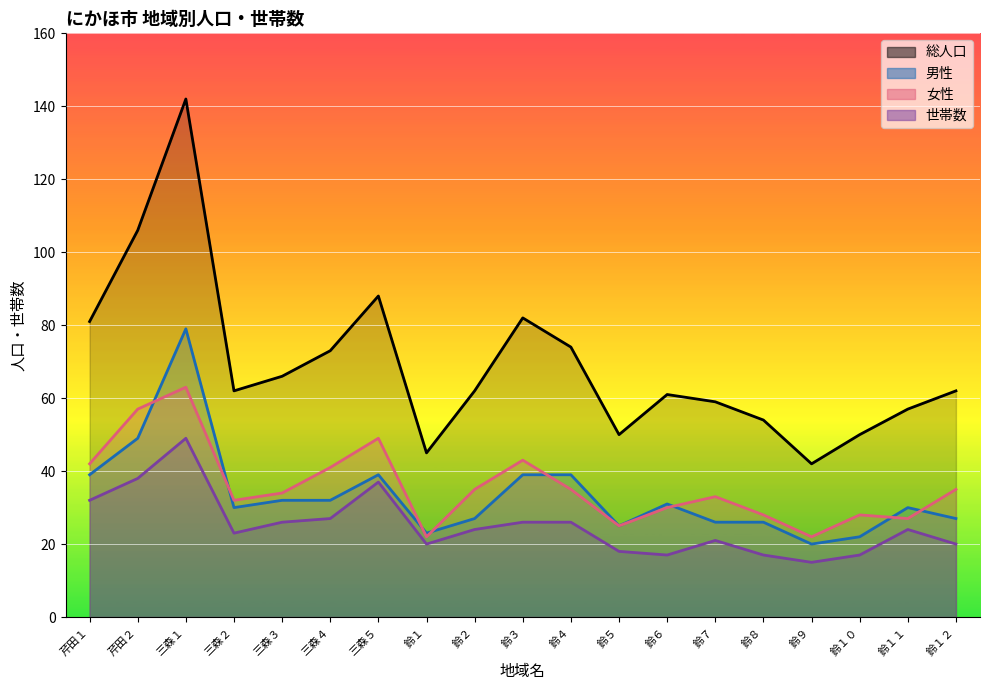

Between 芹田２ and 三森３, which series saw the biggest shift?

総人口